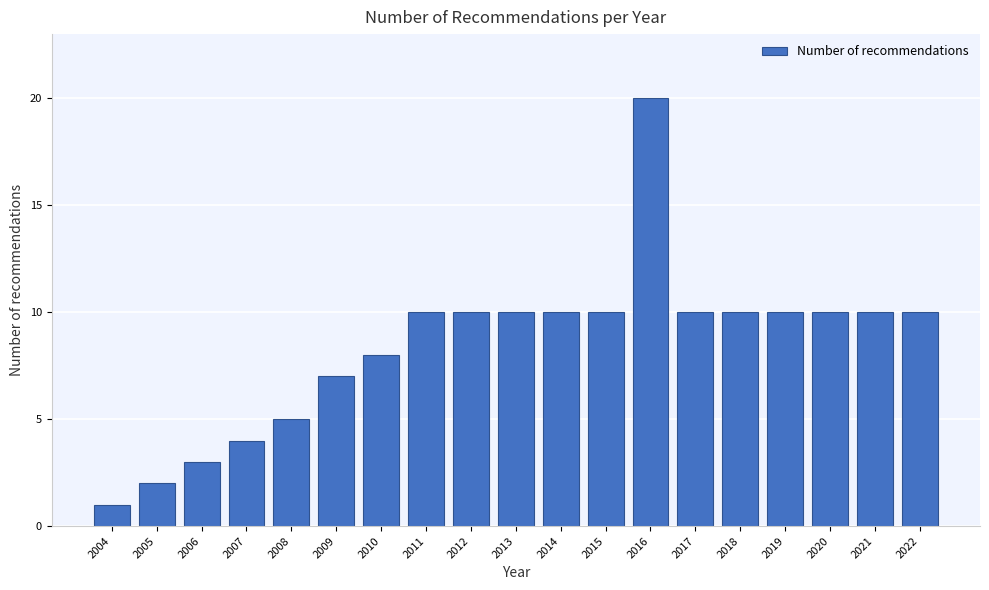

Reading right to left, extract all data points from this chart.

2022=10	2021=10	2020=10	2019=10	2018=10	2017=10	2016=20	2015=10	2014=10	2013=10	2012=10	2011=10	2010=8	2009=7	2008=5	2007=4	2006=3	2005=2	2004=1